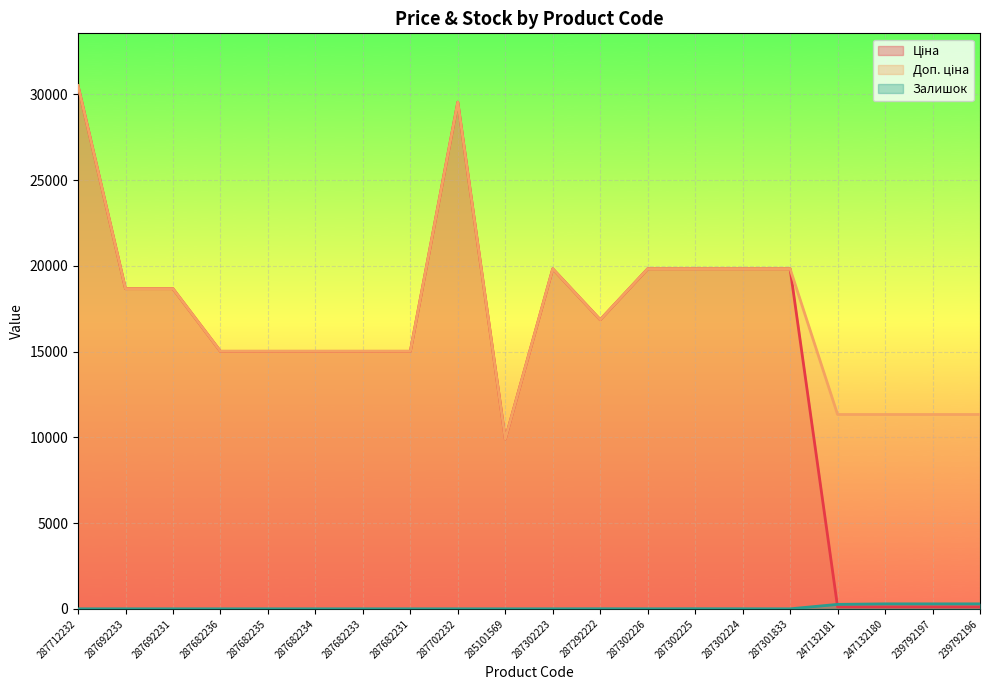

At how many categories does at least one series exceed 133?

20